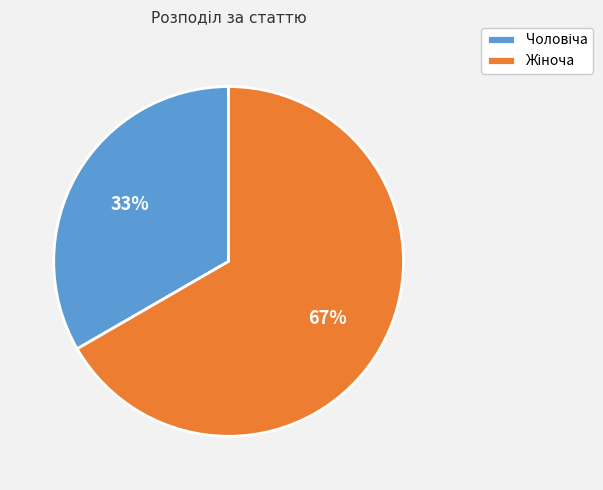

Is there any slice that represents more than half of the pie?

Yes